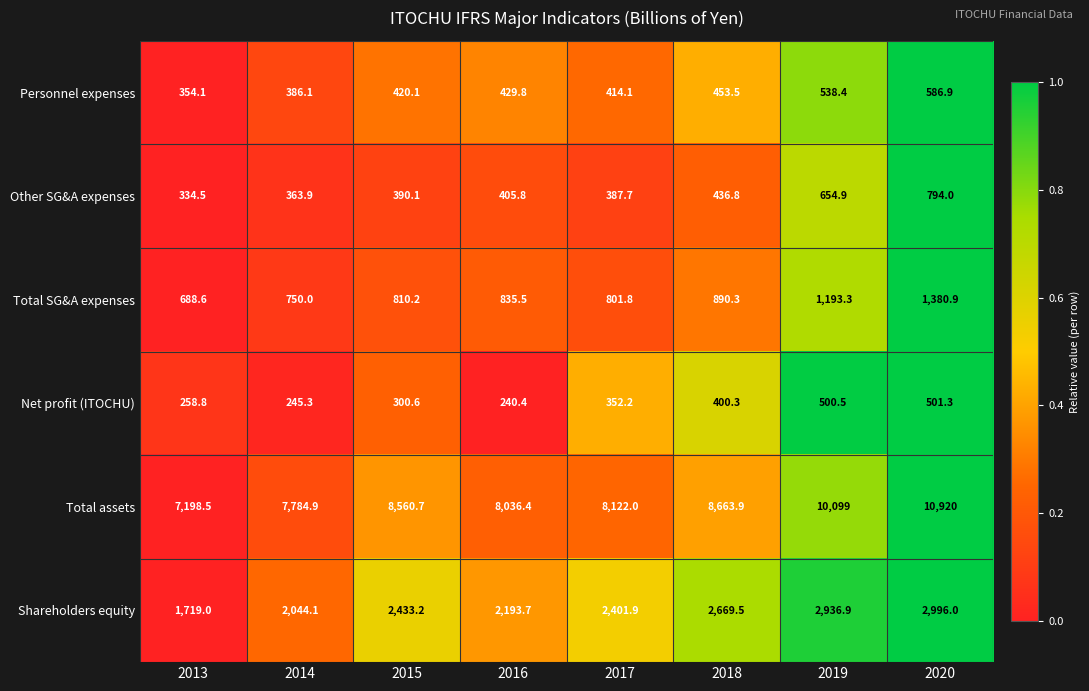

What is the difference between the second highest and minimum values in the Other SG&A expenses series?

320.4